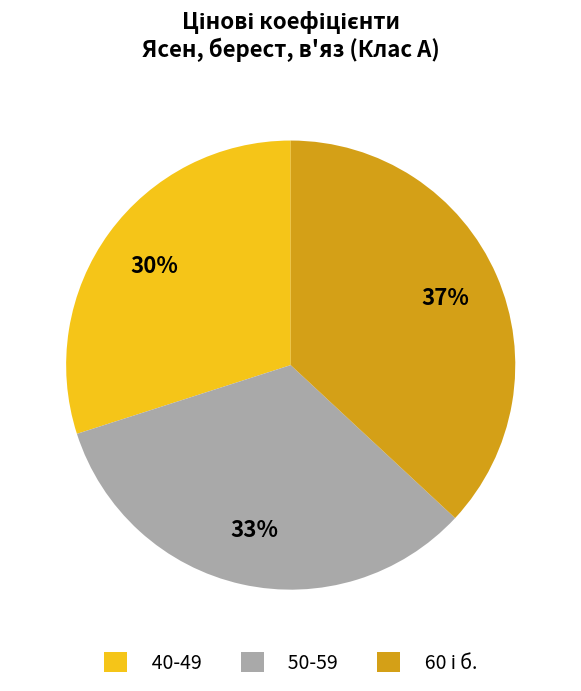

Is there a majority slice in this chart?

No